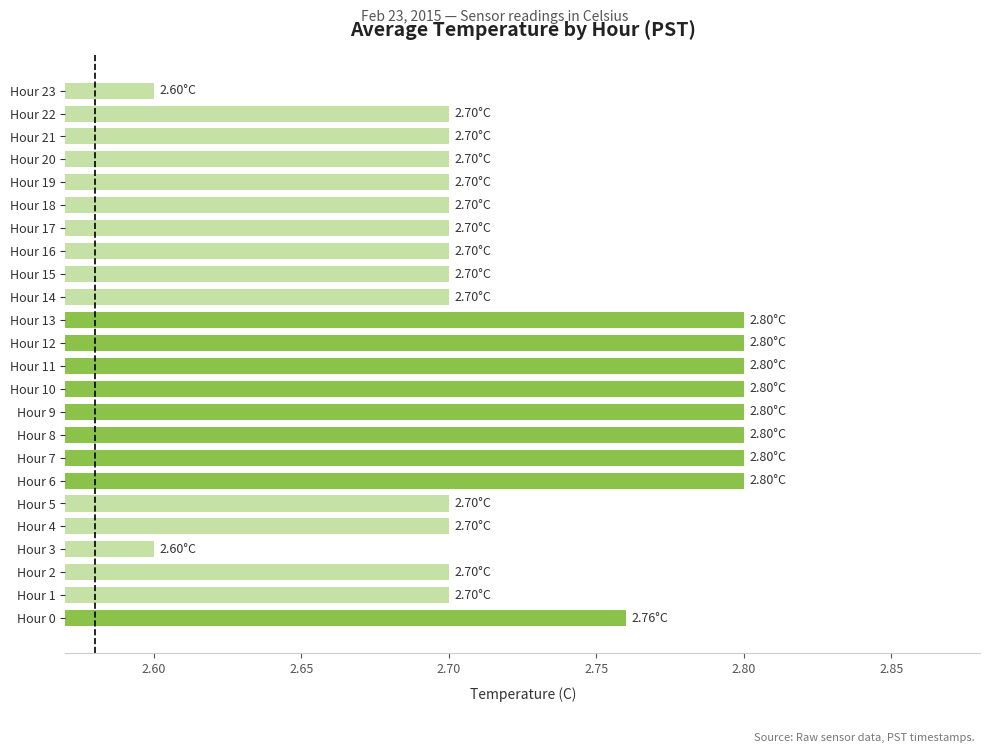

What is the ratio of the value at Hour 6 to the value at Hour 10?

1.0